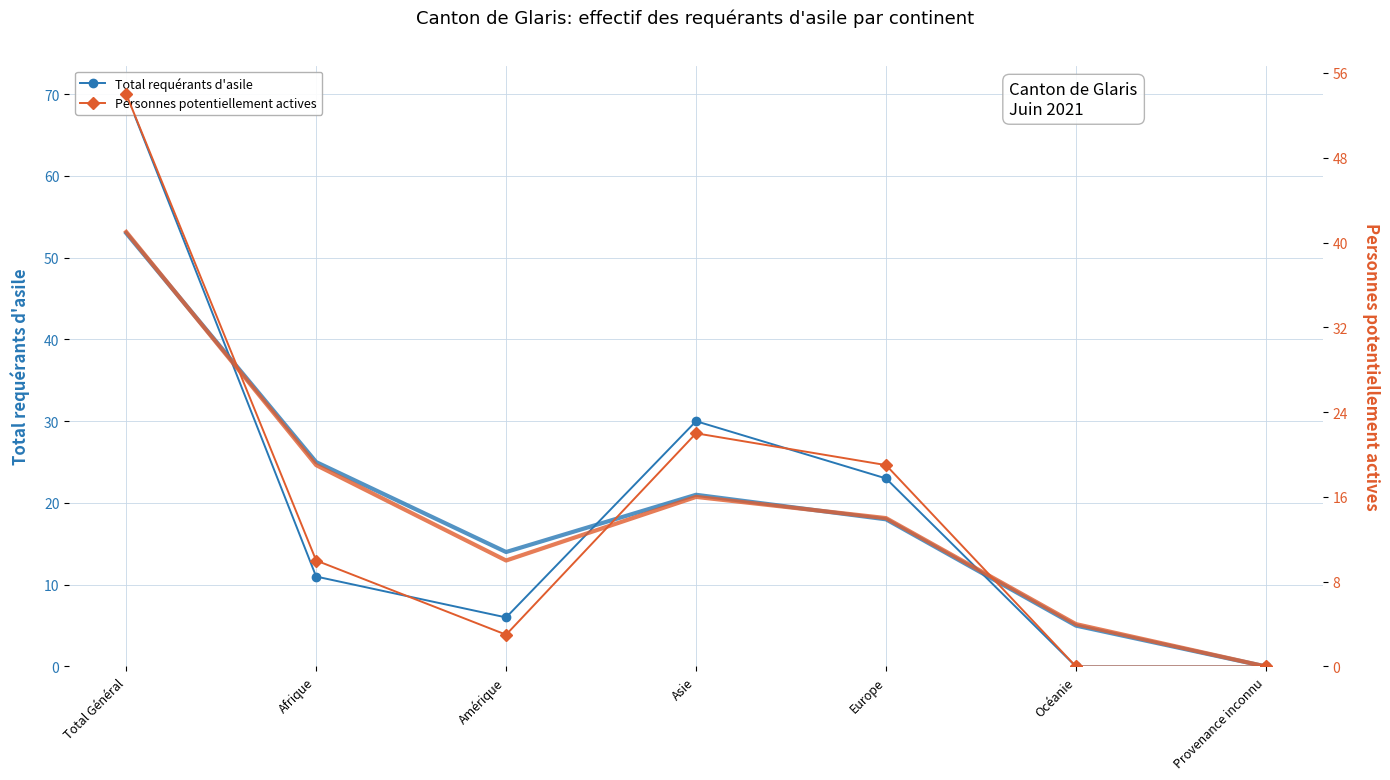

Reading left to right, transcribe all the data shown in this chart.

Total requérants d'asile: Total Général=70	Afrique=11	Amérique=6	Asie=30	Europe=23	Océanie=0	Provenance inconnu=0
Personnes potentiellement actives: Total Général=54	Afrique=10	Amérique=3	Asie=22	Europe=19	Océanie=0	Provenance inconnu=0